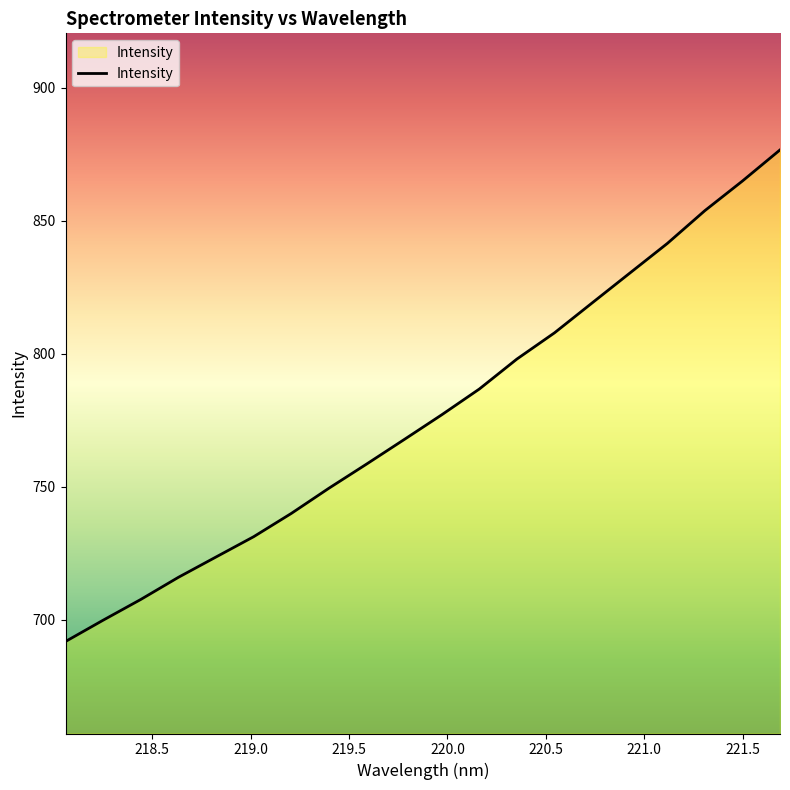

What is the difference between the maximum and minimum values?

184.8